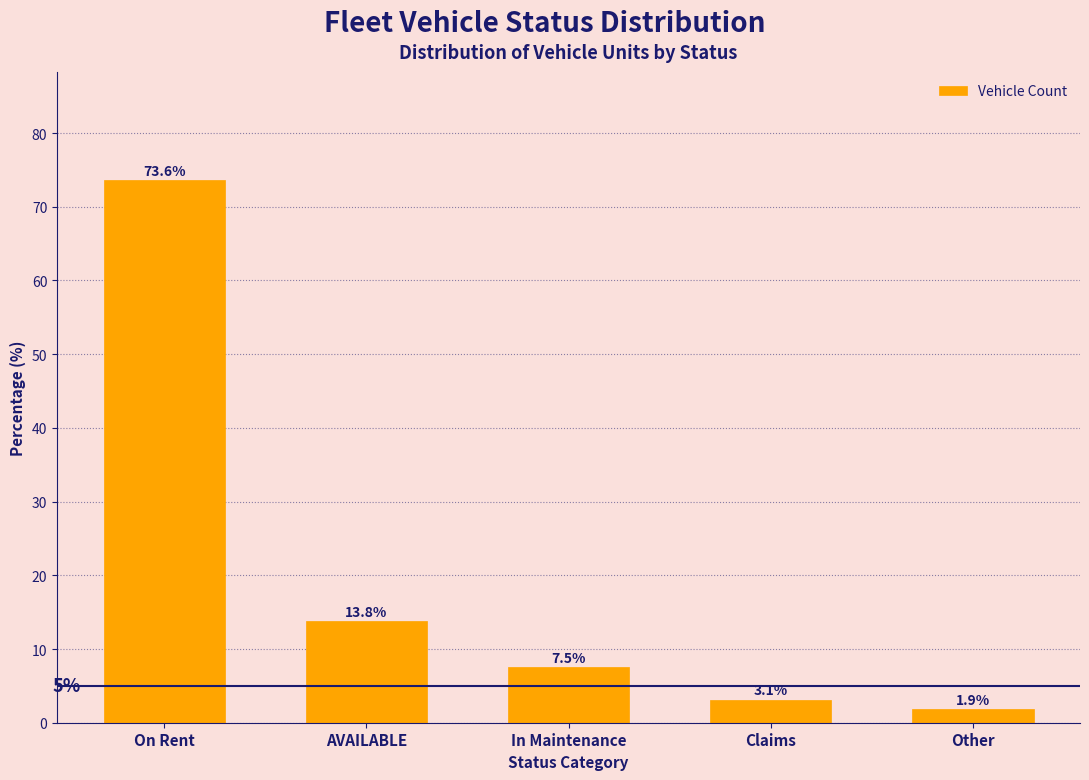

Reading left to right, extract all data points from this chart.

73.6	13.8	7.5	3.1	1.9